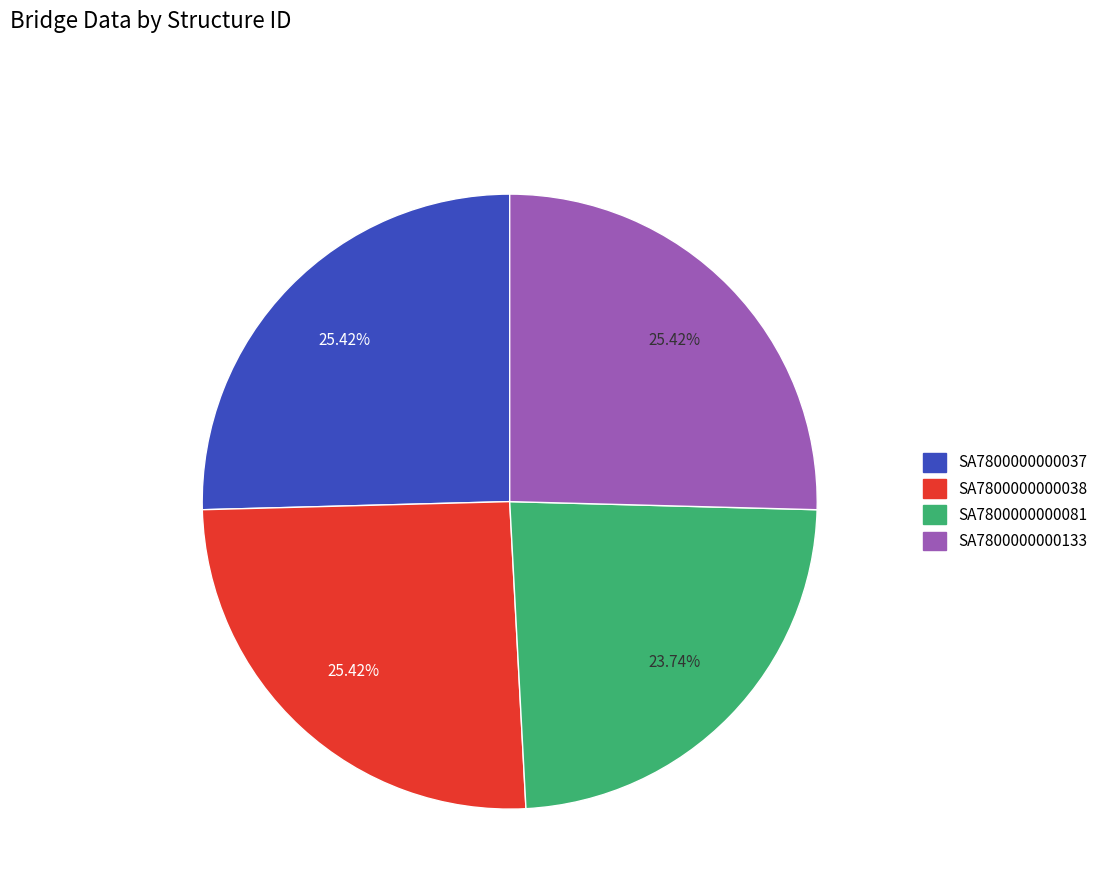

What percentage do SA7800000000133 and SA7800000000081 together represent?

49.2%